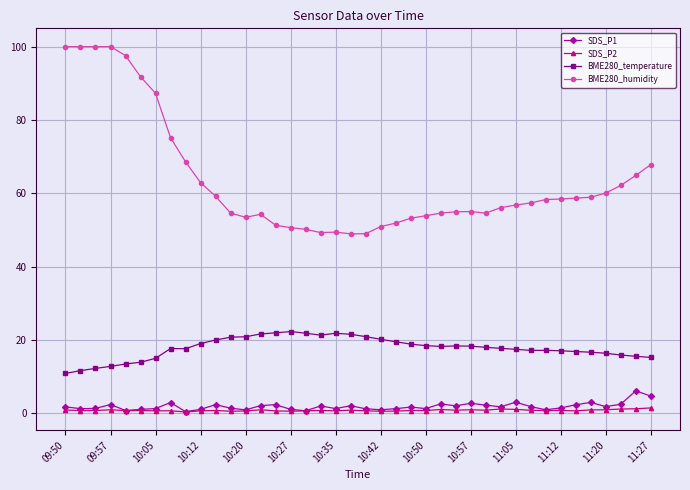

What is the value of the BME280_humidity point at the 6th from the left?

91.8